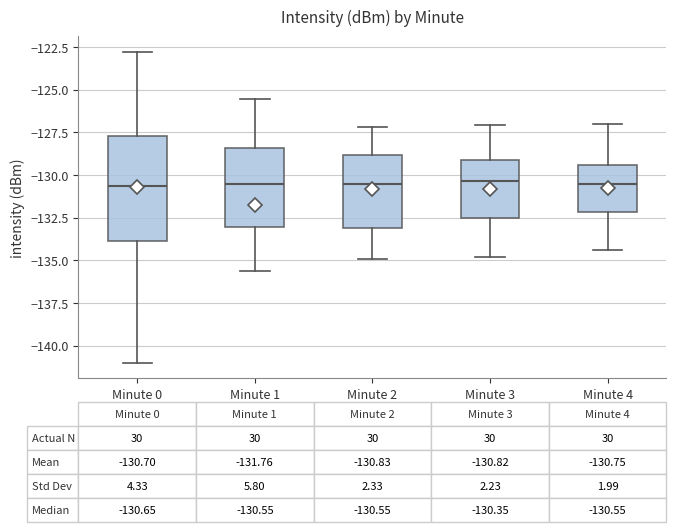

Comparing the boxes themselves (not the whiskers), which one is the tallest?

Minute 0